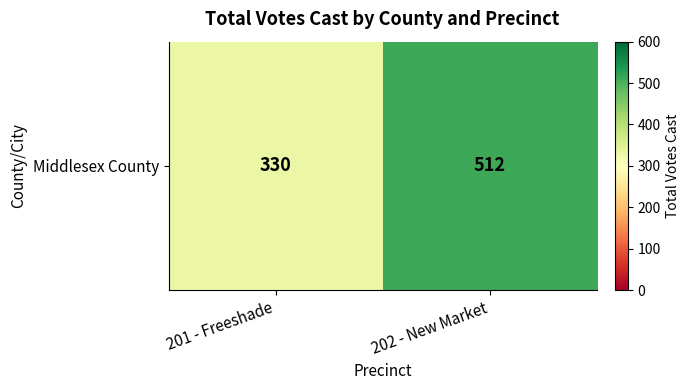

List the labels in order of value, smallest first.

201 - Freeshade, 202 - New Market